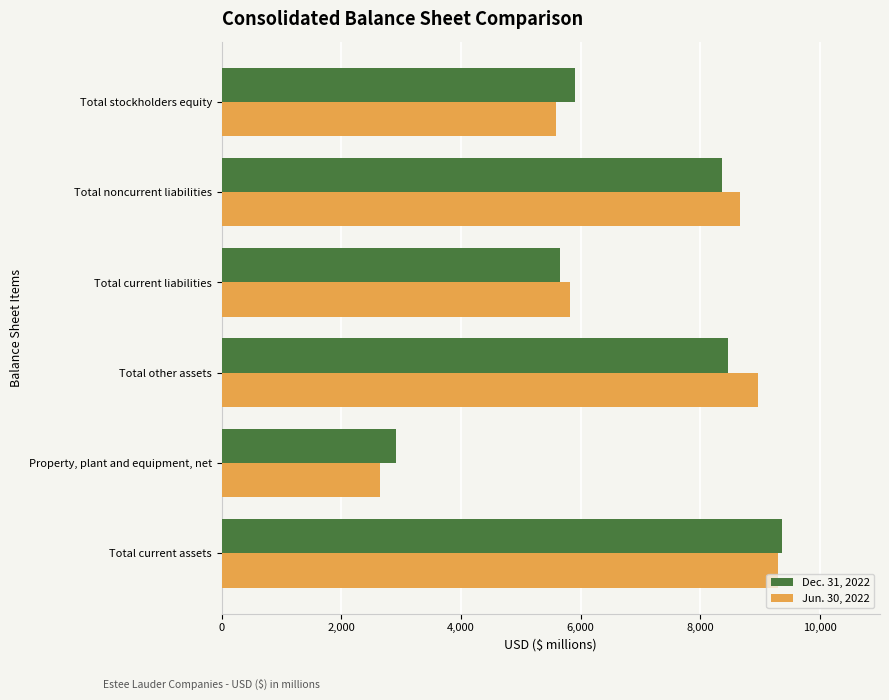

What is the difference between the maximum and minimum values in the Jun. 30, 2022 series?

6648